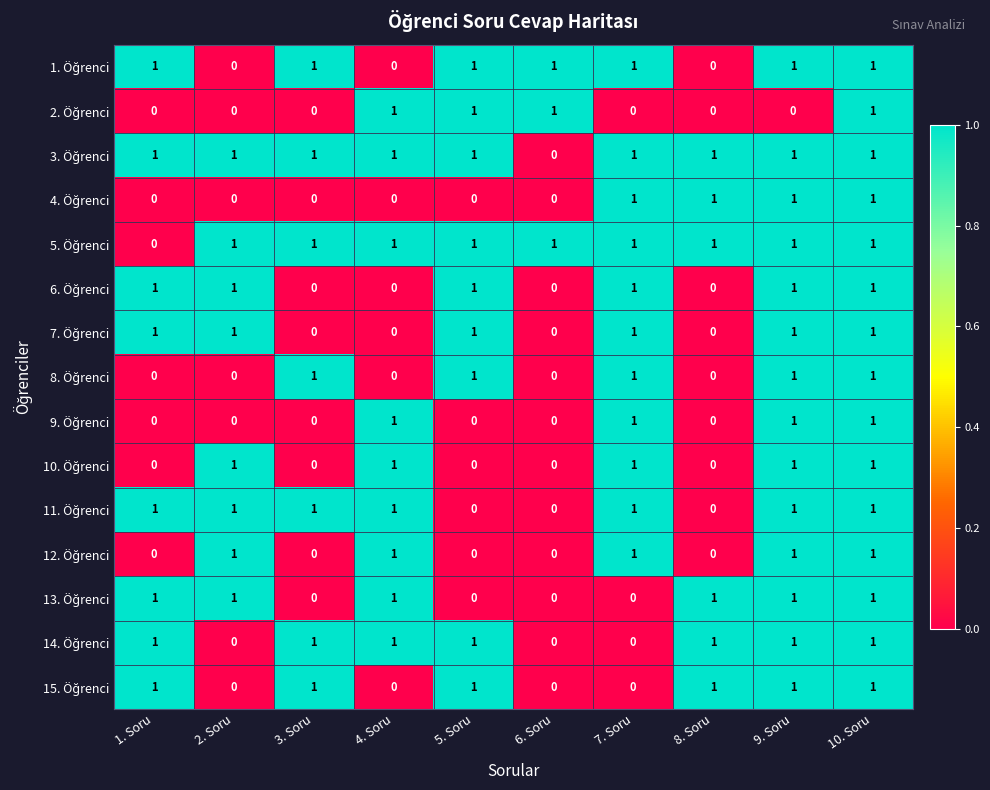

At which category is the sum across all series the highest?

10. Soru